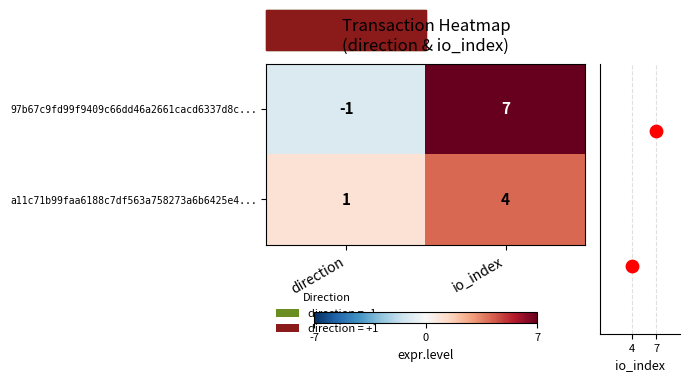

Is the value of 97b67c9fd99f9409c66dd46a2661cacd6337d8c... at direction greater than the value of a11c71b99faa6188c7df563a758273a6b6425e4... at direction?

No